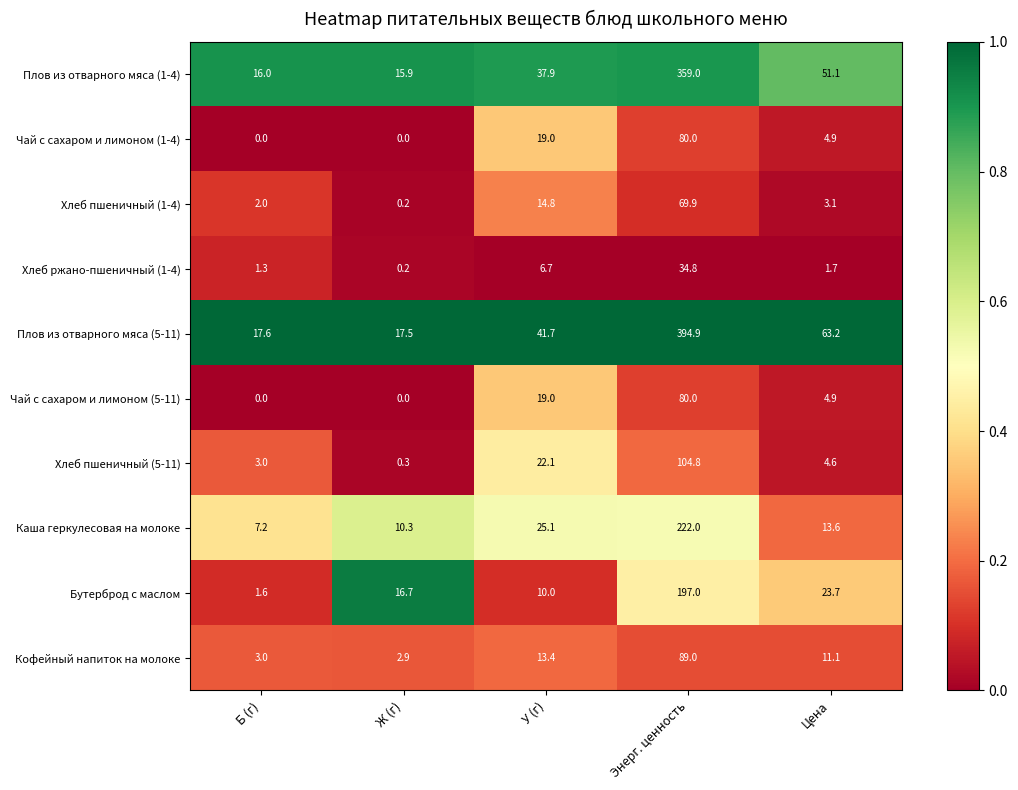

True or false: Бутерброд с маслом has a value of 10.0 at У (г).

True